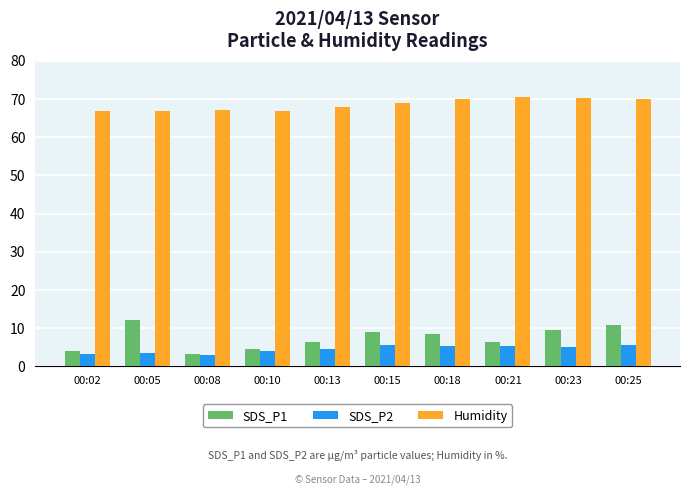

Which series has the largest range (max minus min)?

SDS_P1